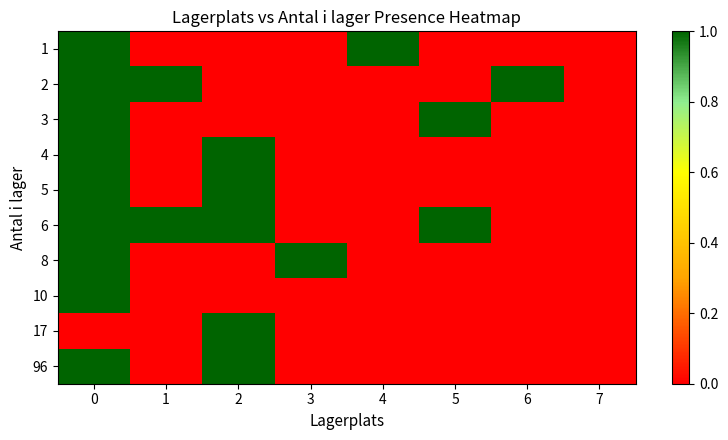

Reading left to right, transcribe all the data shown in this chart.

1: 0=1	1=0	2=0	3=0	4=1	5=0	6=0	7=0
2: 0=1	1=1	2=0	3=0	4=0	5=0	6=1	7=0
3: 0=1	1=0	2=0	3=0	4=0	5=1	6=0	7=0
4: 0=1	1=0	2=1	3=0	4=0	5=0	6=0	7=0
5: 0=1	1=0	2=1	3=0	4=0	5=0	6=0	7=0
6: 0=1	1=1	2=1	3=0	4=0	5=1	6=0	7=0
8: 0=1	1=0	2=0	3=1	4=0	5=0	6=0	7=0
10: 0=1	1=0	2=0	3=0	4=0	5=0	6=0	7=0
17: 0=0	1=0	2=1	3=0	4=0	5=0	6=0	7=0
96: 0=1	1=0	2=1	3=0	4=0	5=0	6=0	7=0